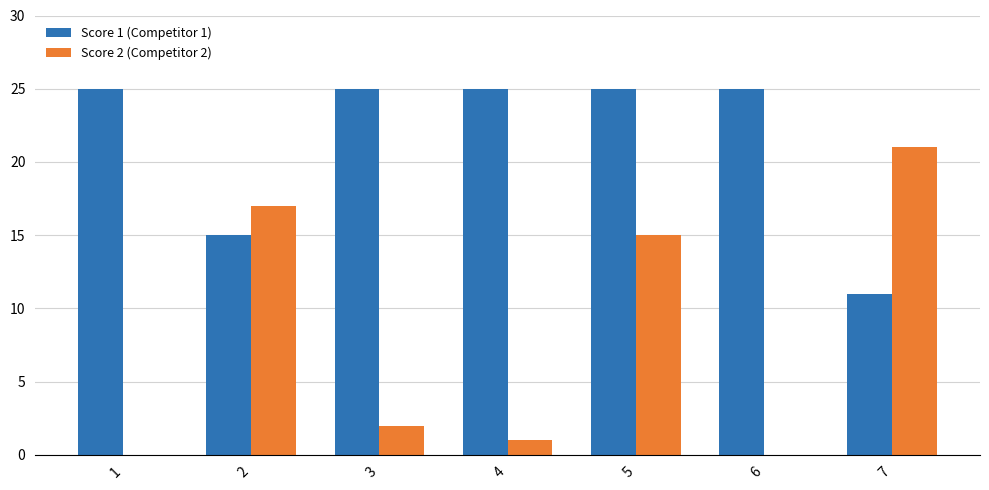

What is the maximum value shown in the chart?

25